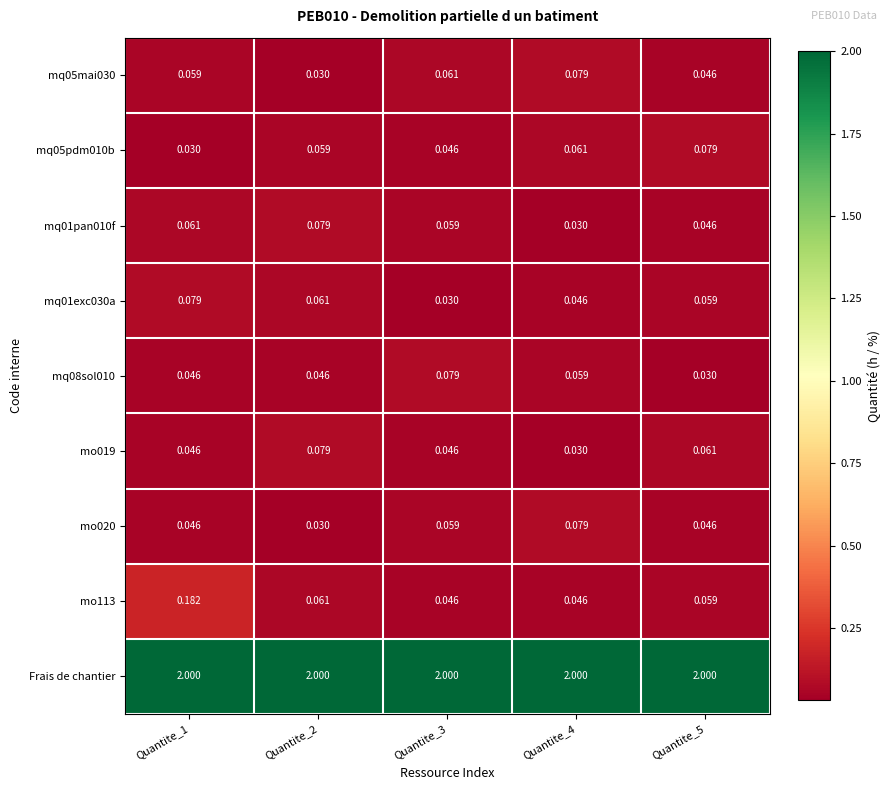

Is the value of mo019 at Quantite_1 greater than the value of Frais de chantier at Quantite_2?

No